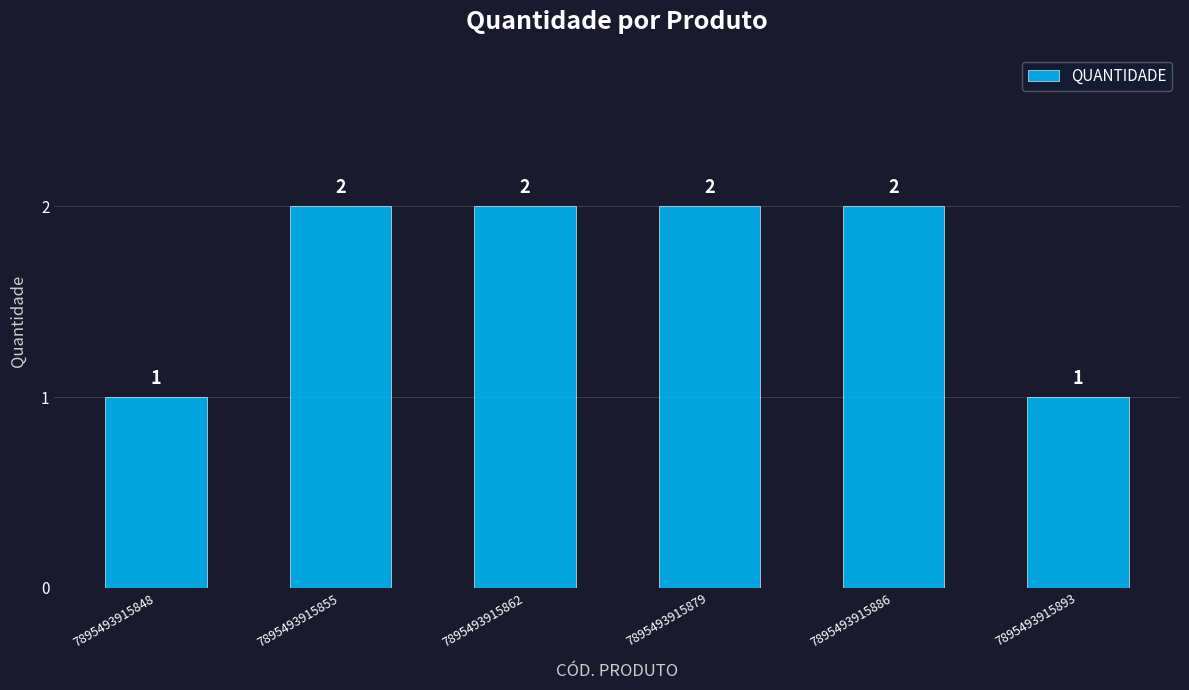

True or false: the data shows 3 at 7895493915855.

False